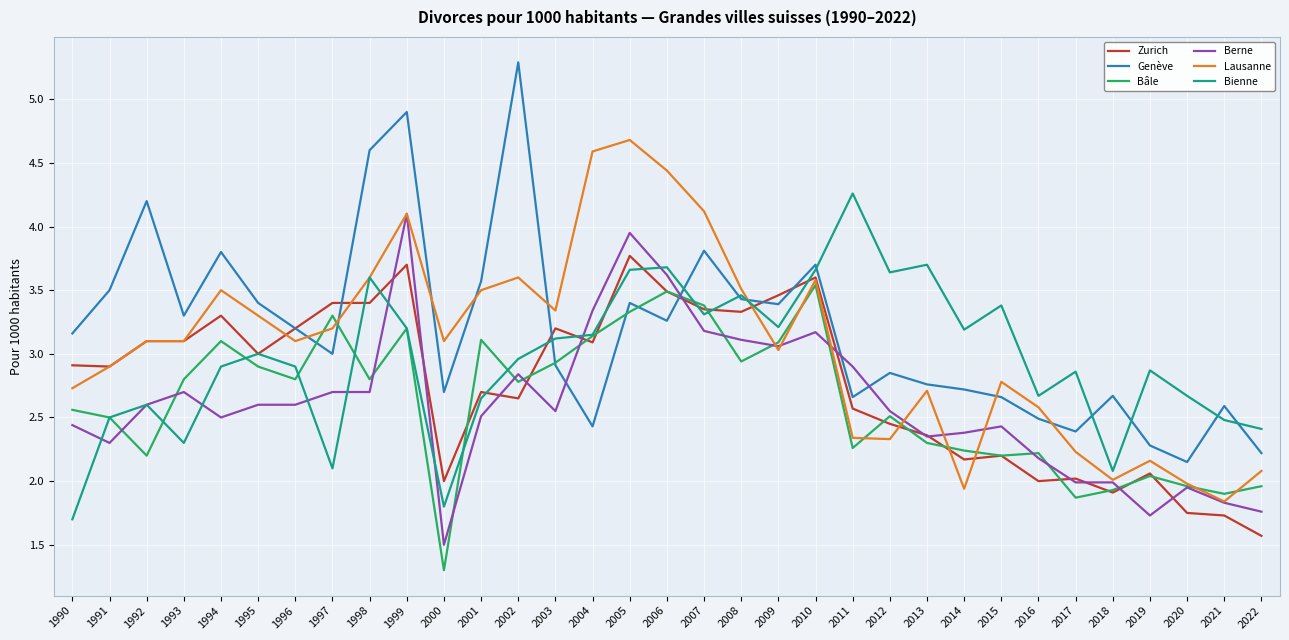

Which label corresponds to the smallest value in the chart?

2000